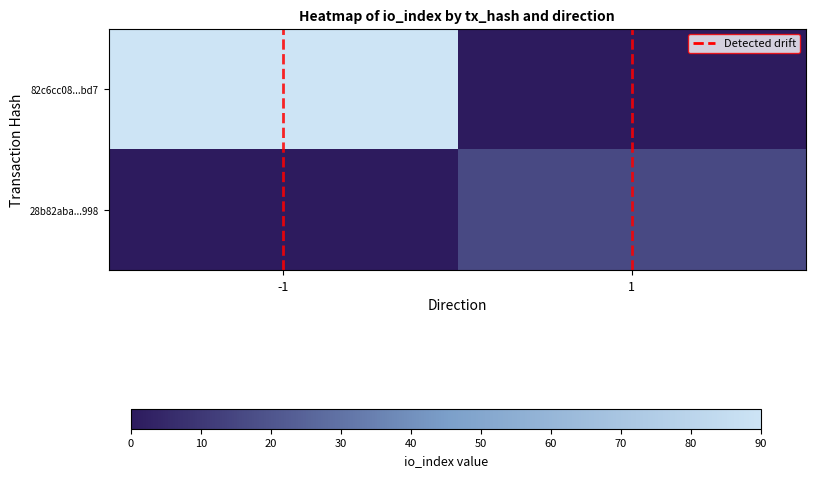

Reading right to left, what are all the values shown in this chart?

82c6cc08...bd7: 1=0	-1=90
28b82aba...998: 1=16	-1=0